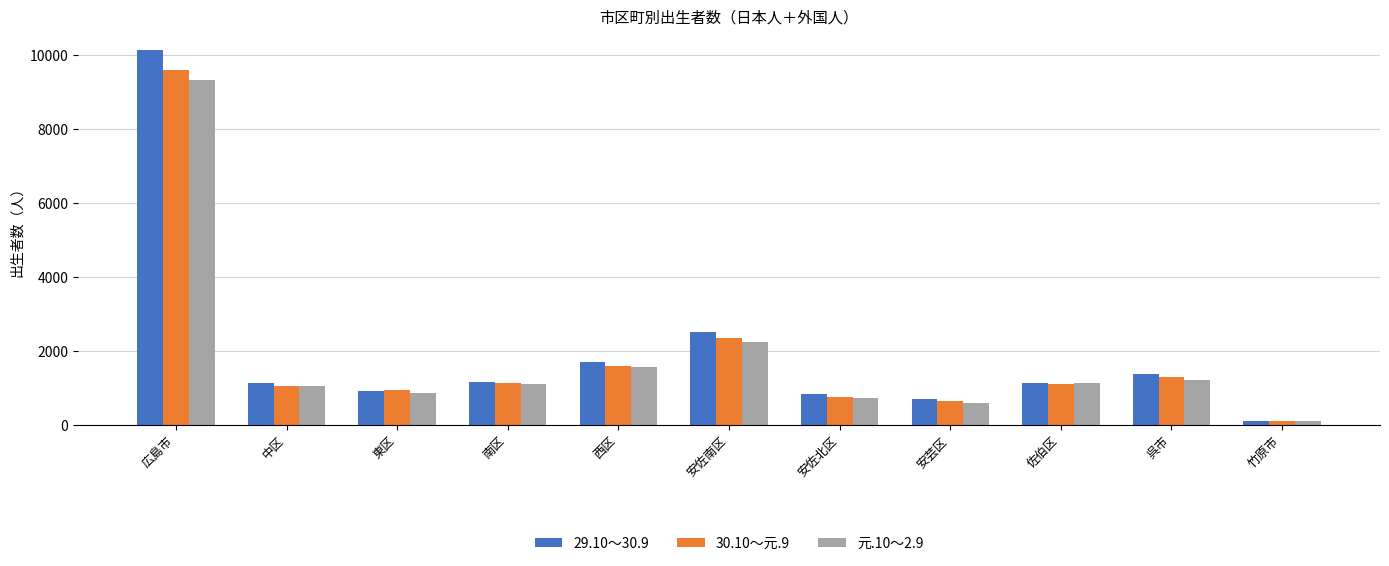

True or false: 29.10～30.9 has a value of 1141 at 佐伯区.

True